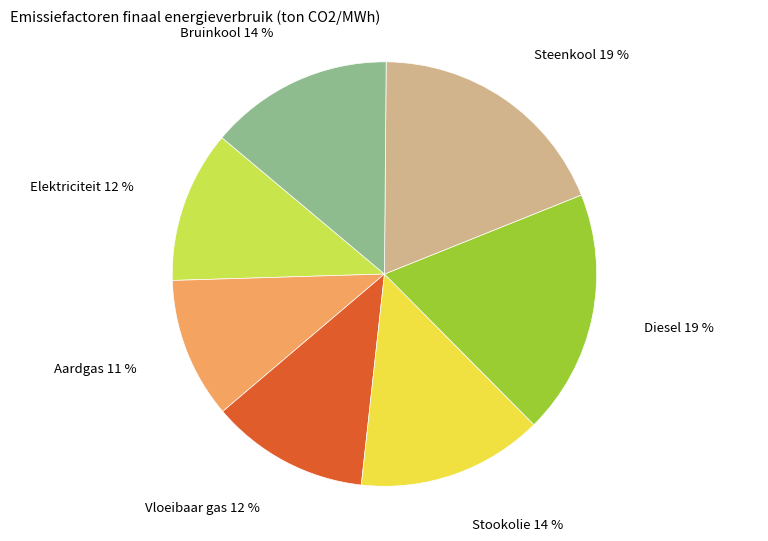

True or false: Steenkool accounts for 30% of the total.

False